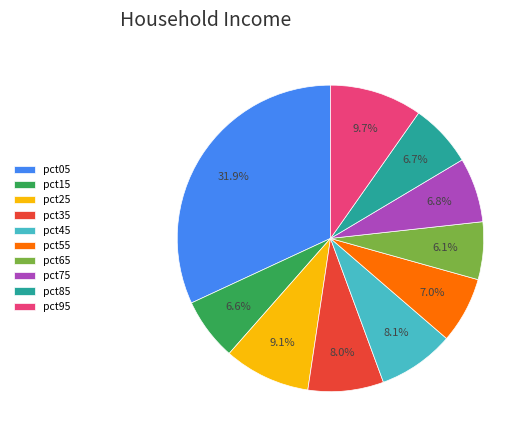

True or false: pct05 accounts for 22% of the total.

False